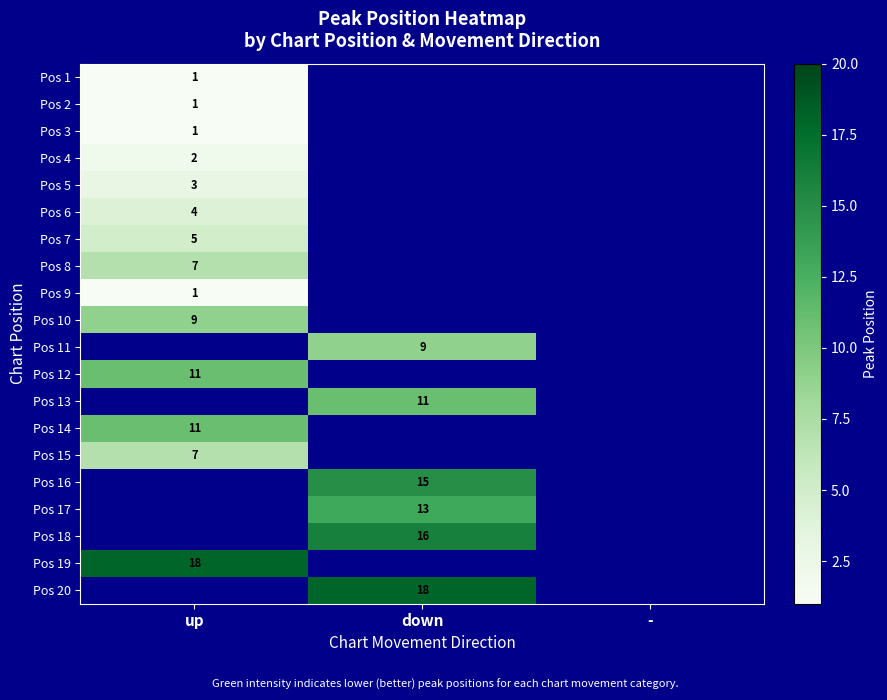

How many positive values does the Pos 3 series have?

1